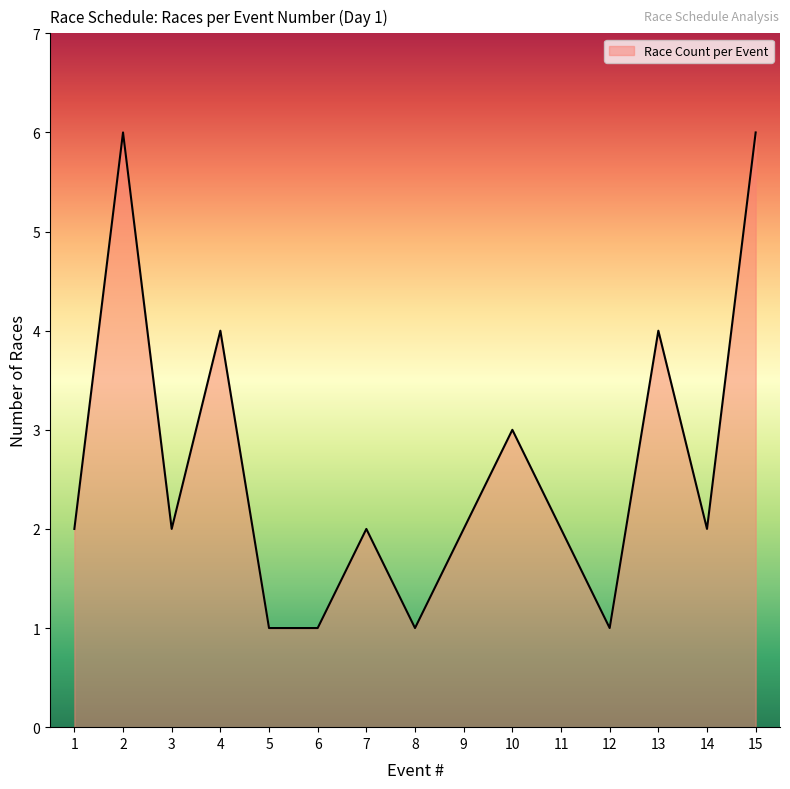

Approximately how many times larger is the value at 5 compared to 9?

0.5